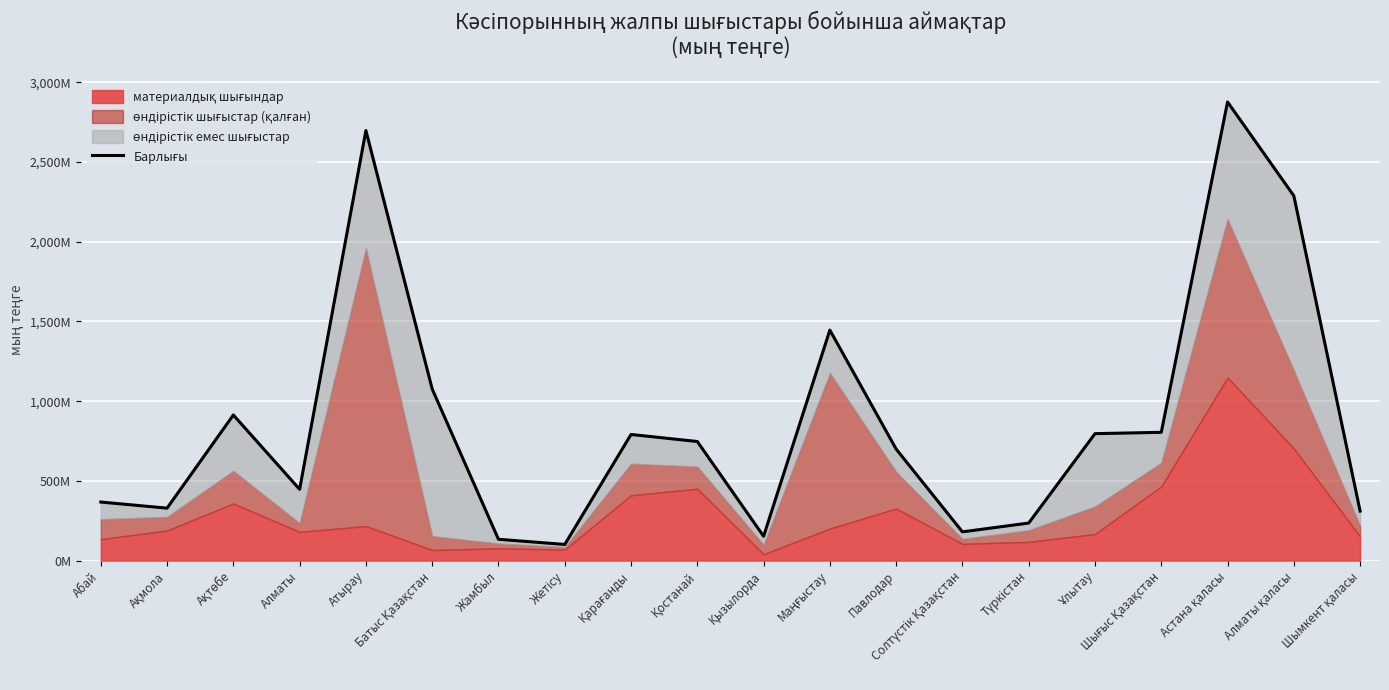

Which label corresponds to the smallest value in the chart?

Жетісу